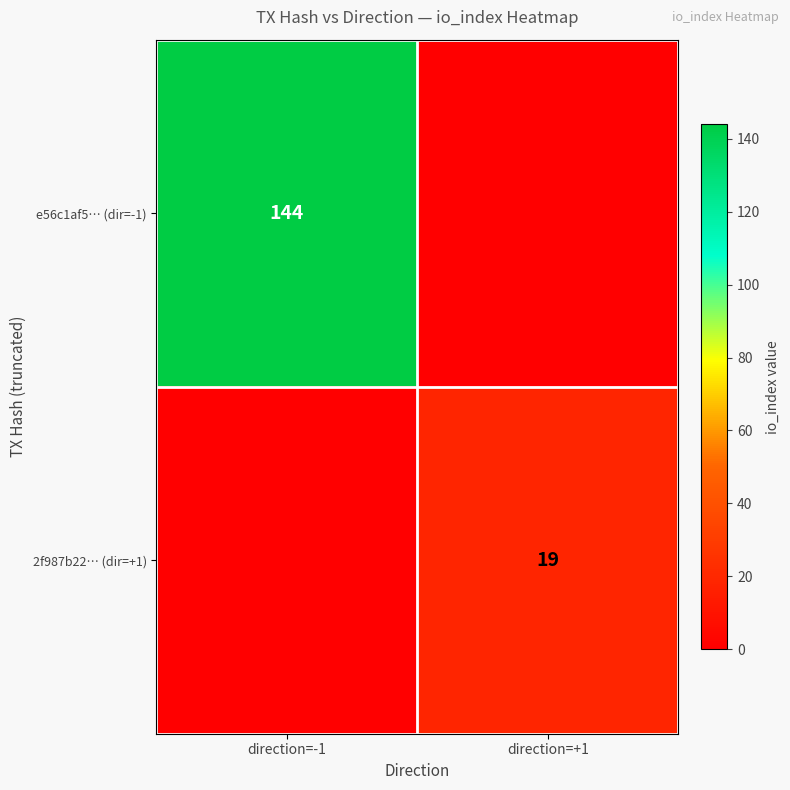

How many distinct data groups are displayed?

2